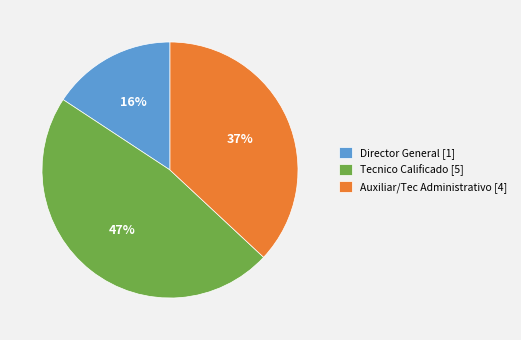

Does Director General [1] account for over 50% of the chart?

No